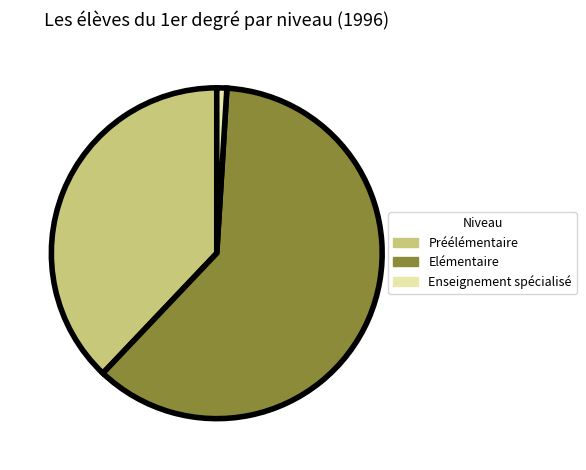

What is the ratio of the value at Elémentaire to the value at Préélémentaire?

1.6